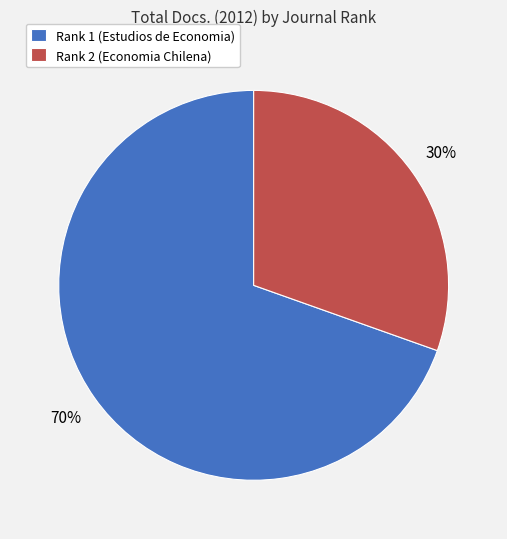

Is there a majority slice in this chart?

Yes